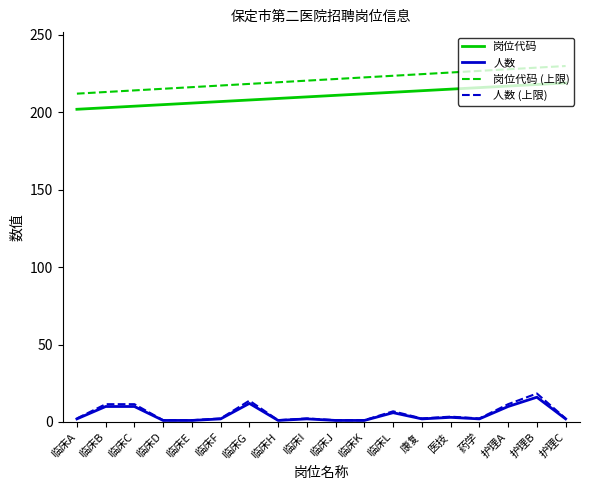

True or false: 人数 (上限) and 岗位代码 intersect in this chart.

False